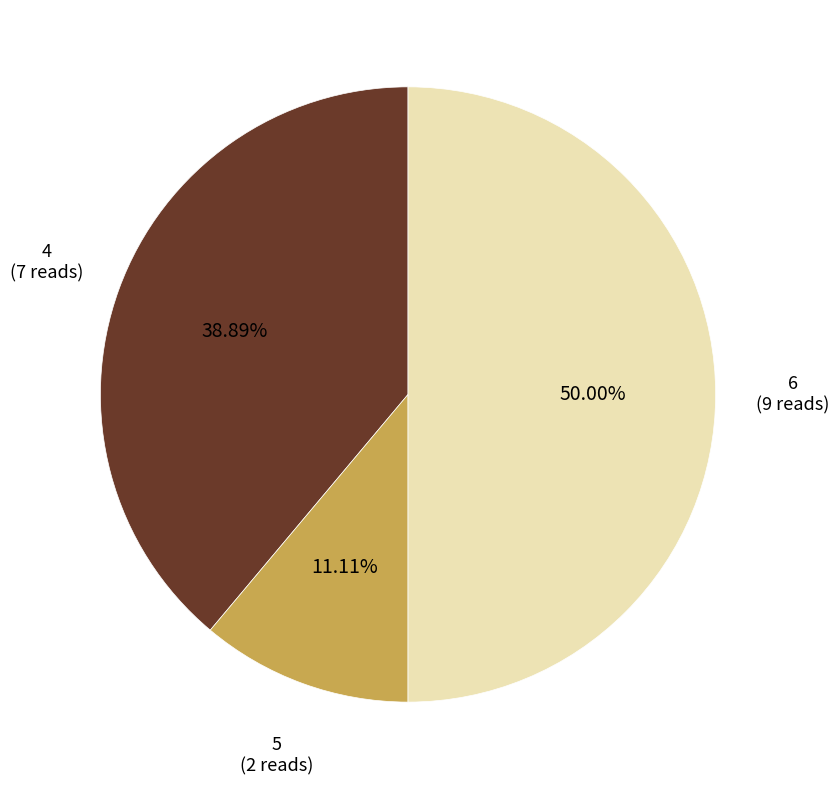

To the nearest percent, what is the average slice percentage?

33%